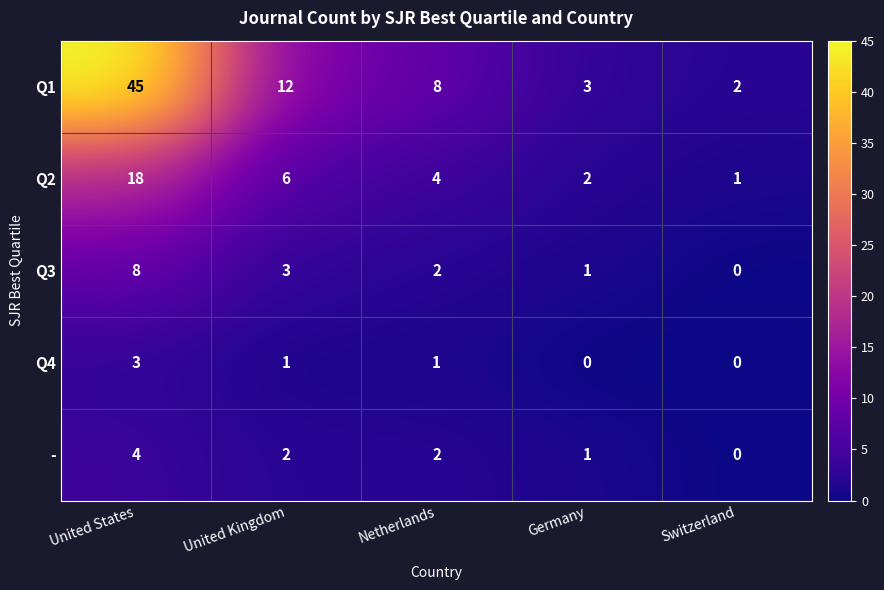

At how many categories does at least one series exceed 0?

5